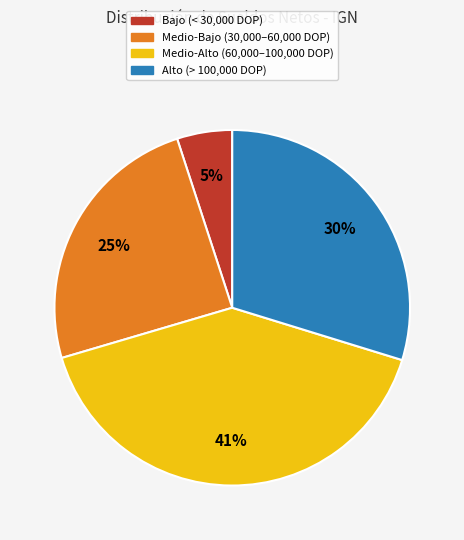

Is there any slice that represents more than half of the pie?

No